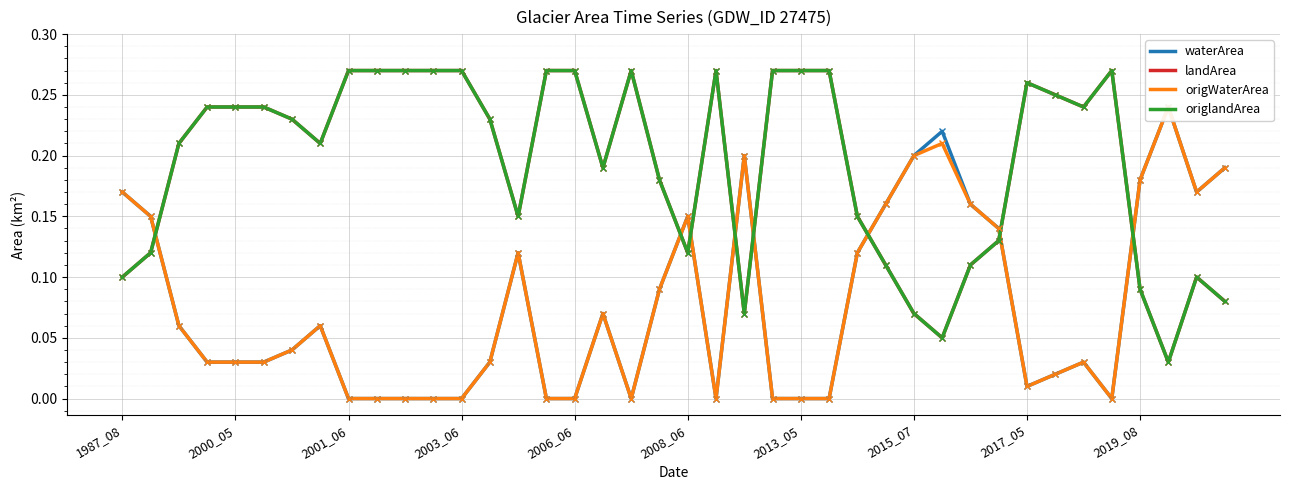

Is the value of landArea at 14 greater than the value of origWaterArea at 2003_06?

Yes